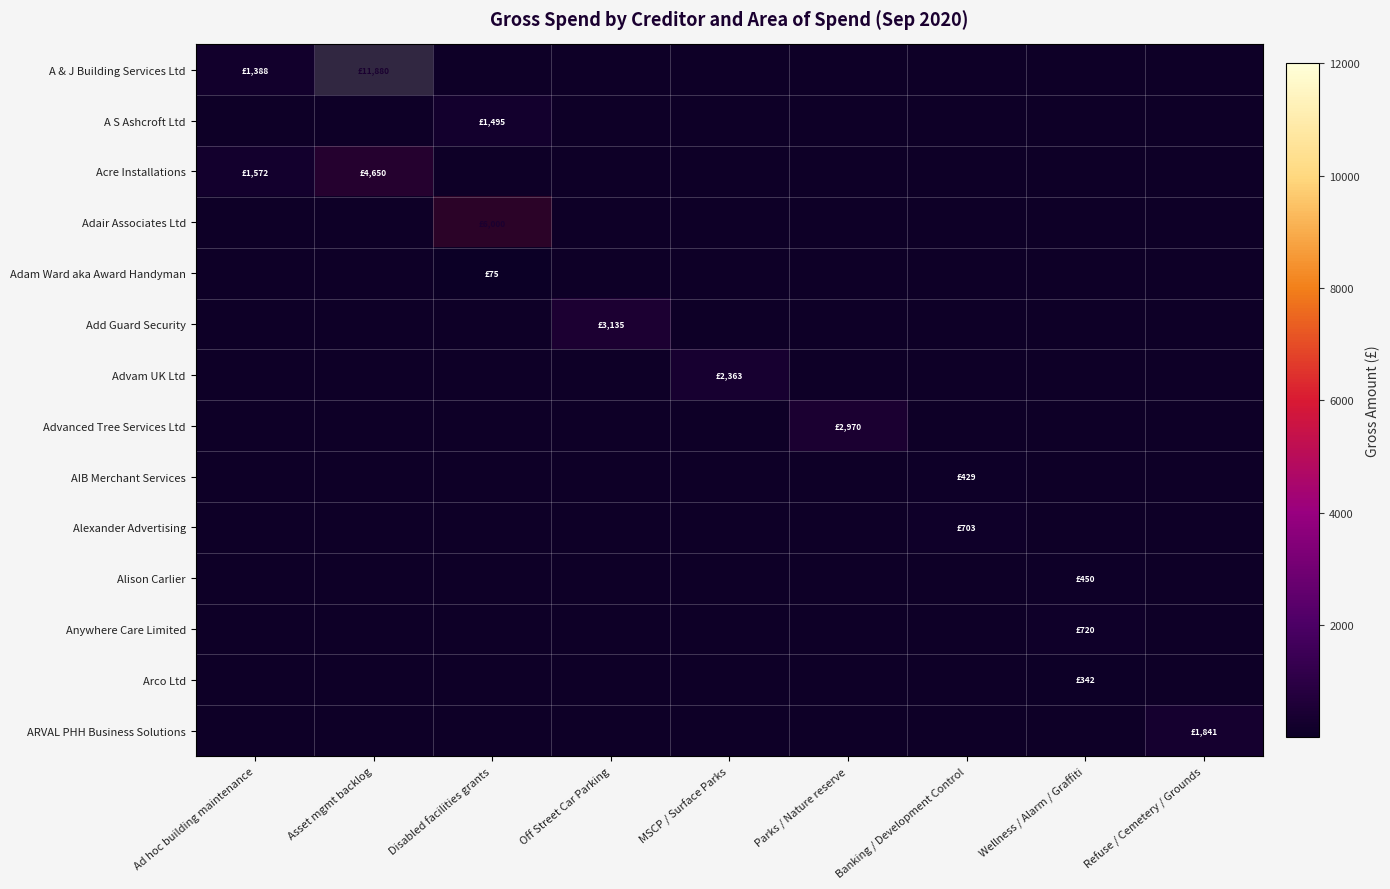

Which series has the largest total across all categories?

A S Ashcroft Ltd